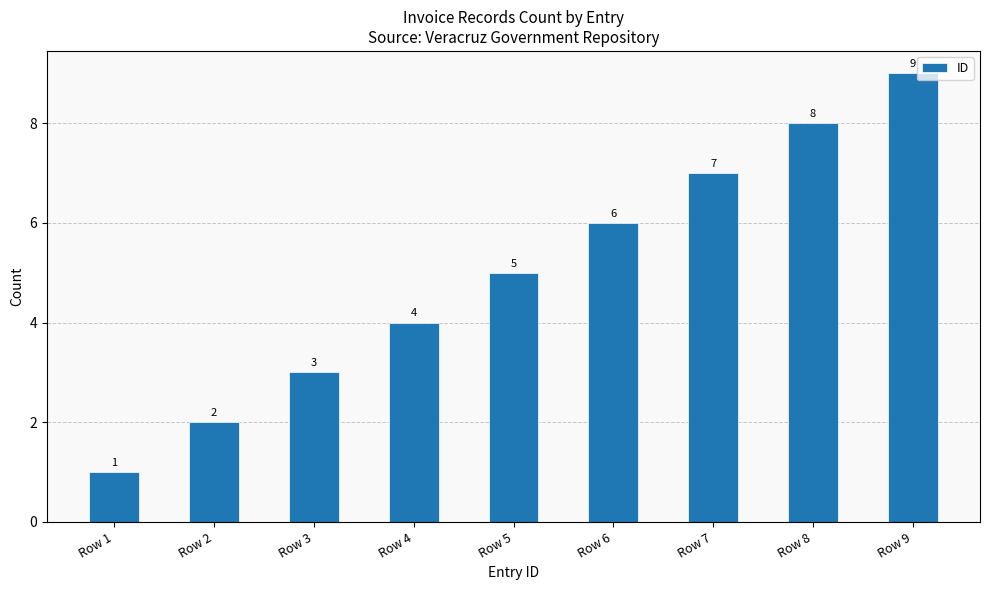

Are the bars horizontal?

No